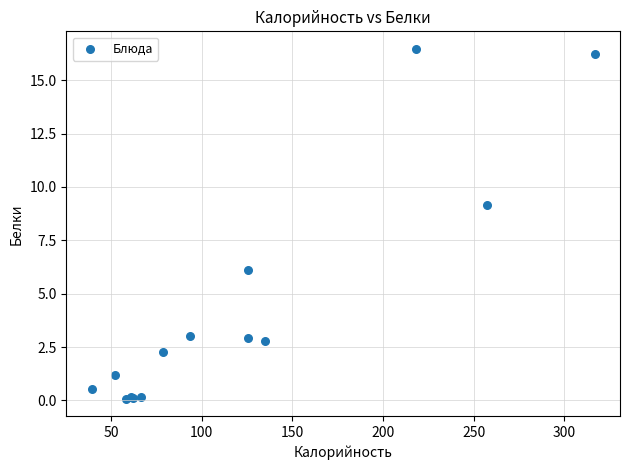

What Y value in the scatter plot is closest to 8?

9.1